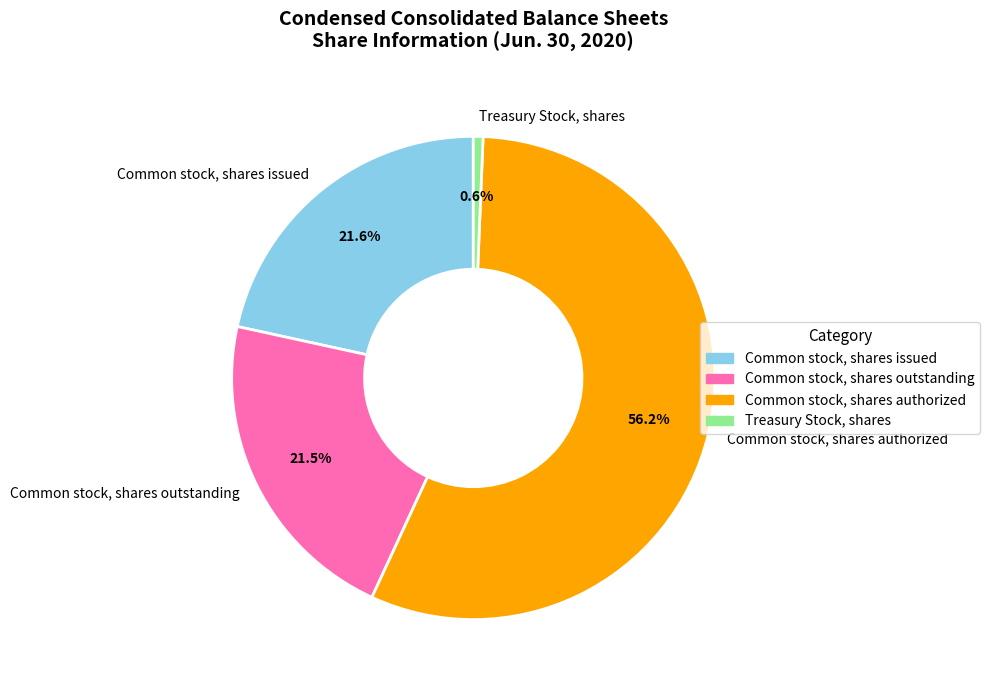

Which has a higher value, Treasury Stock, shares or Common stock, shares authorized?

Common stock, shares authorized